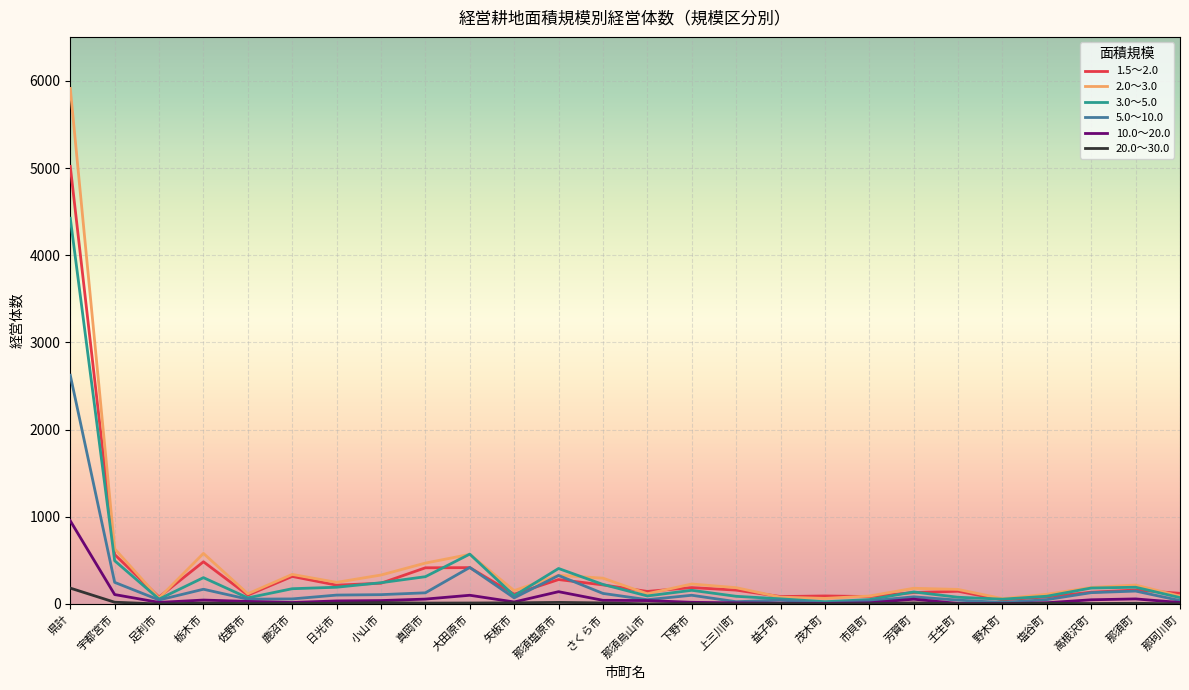

Which series has the largest range (max minus min)?

2.0～3.0